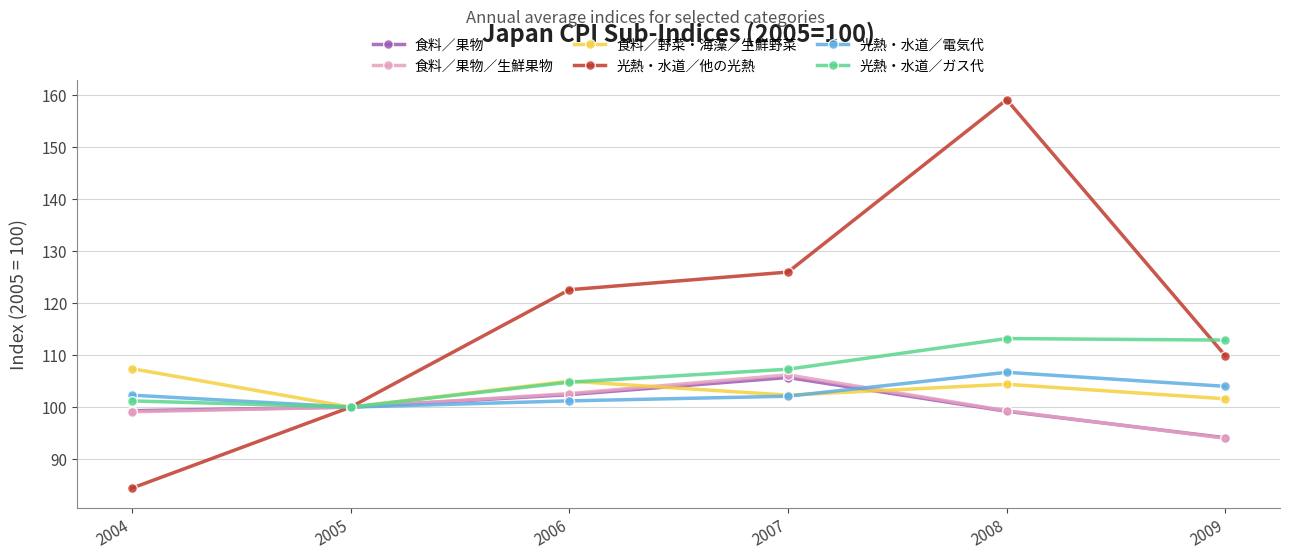

What value does the 光熱・水道／ガス代 series have at 2004?

101.2